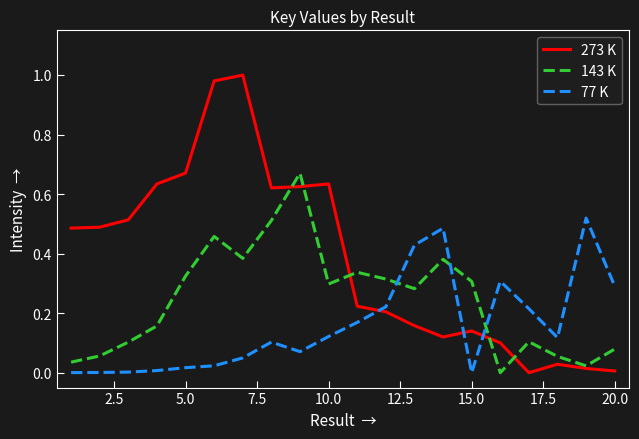

What are all the series names shown in the legend?

273 K, 143 K, 77 K